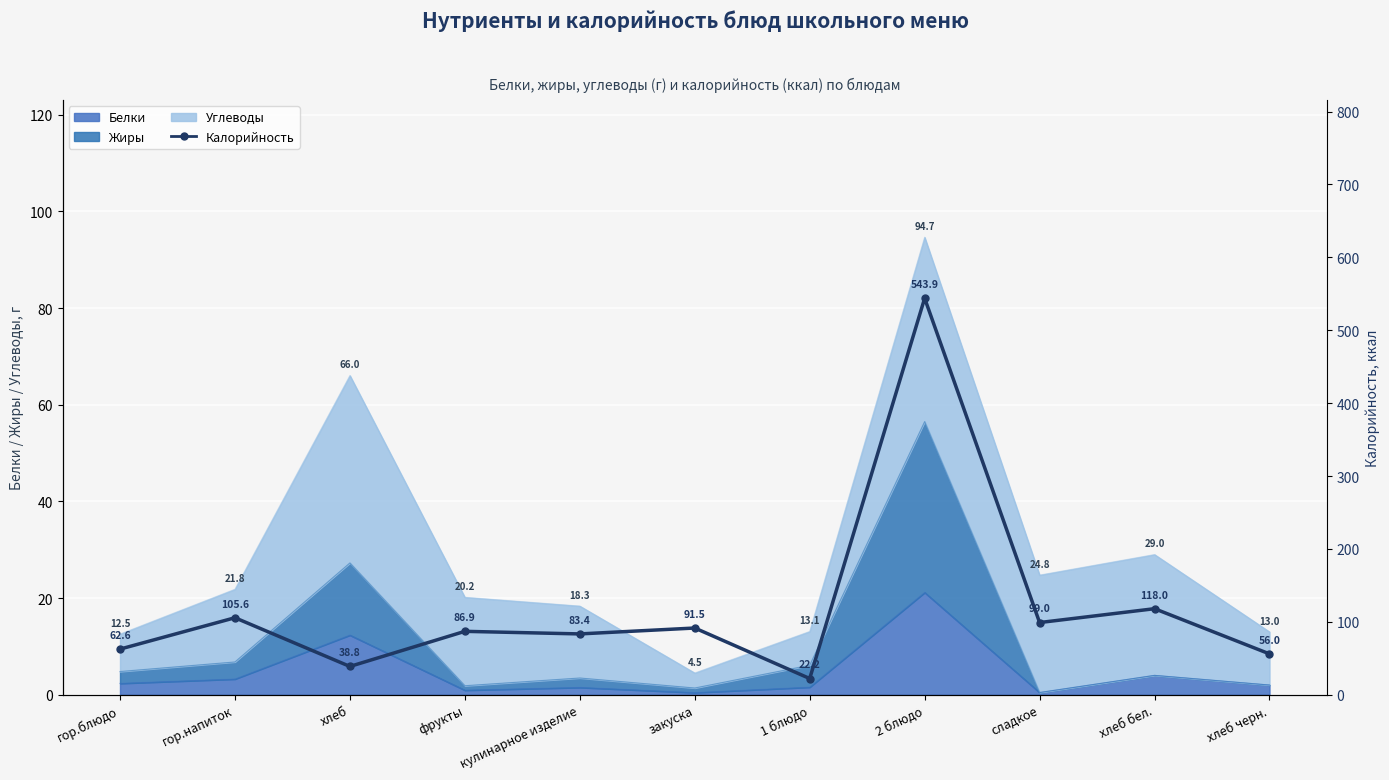

What is the change in value from хлеб to хлеб бел.?

+79.2